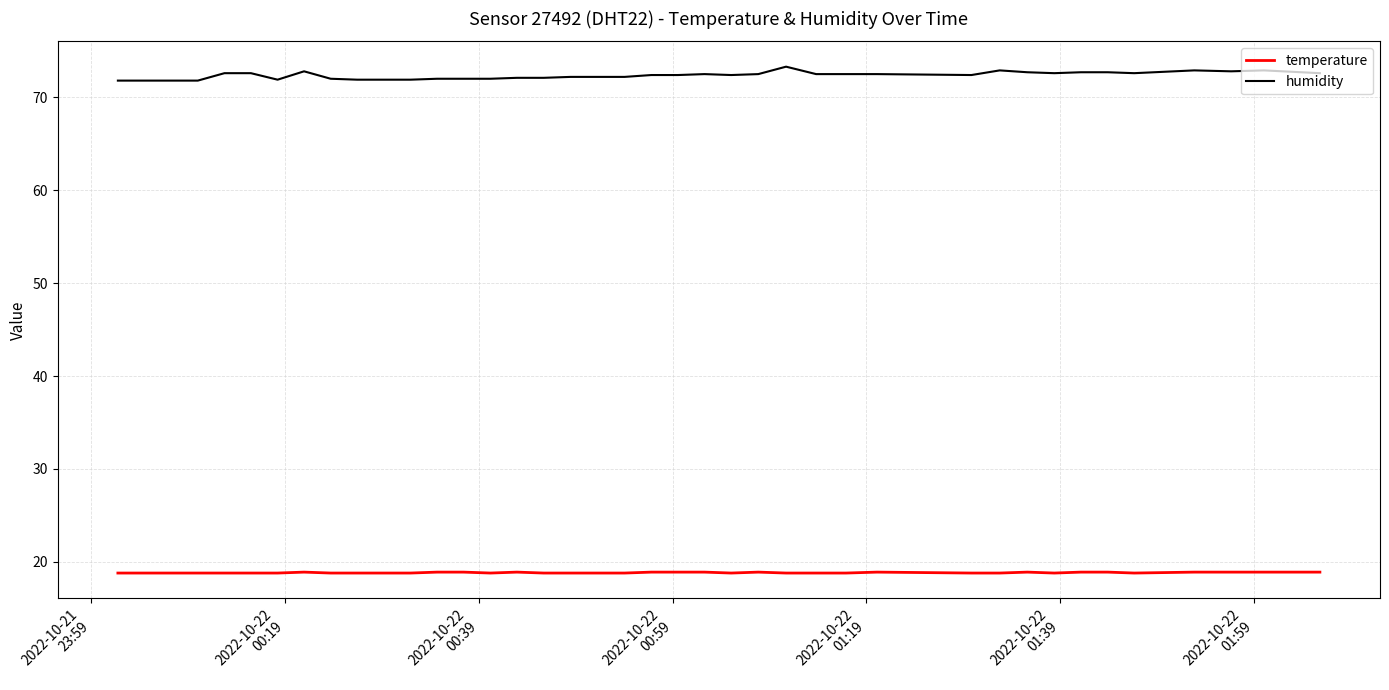

Which series has the widest spread of values?

humidity